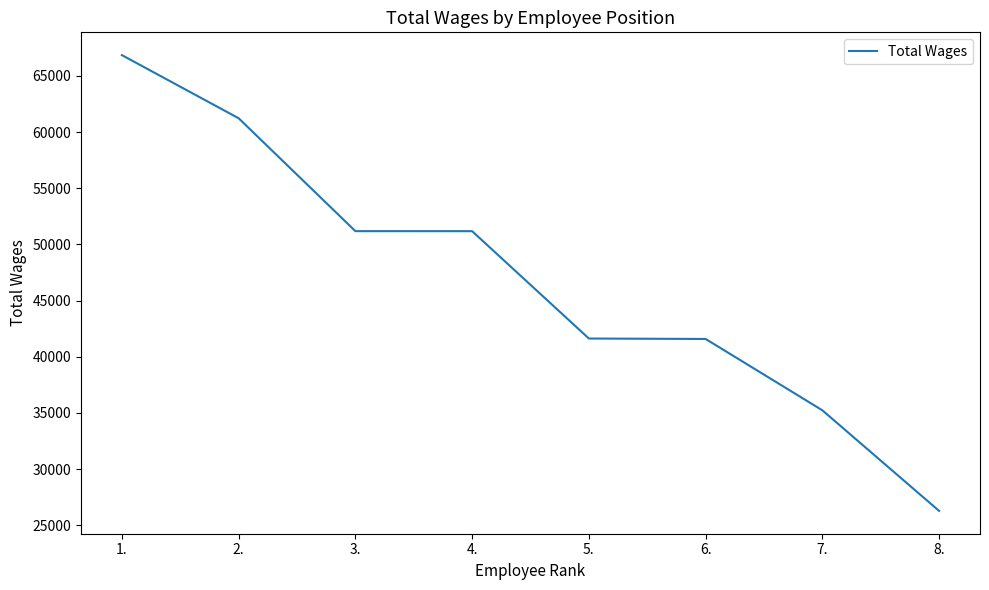

How many lines are shown in the chart?

1